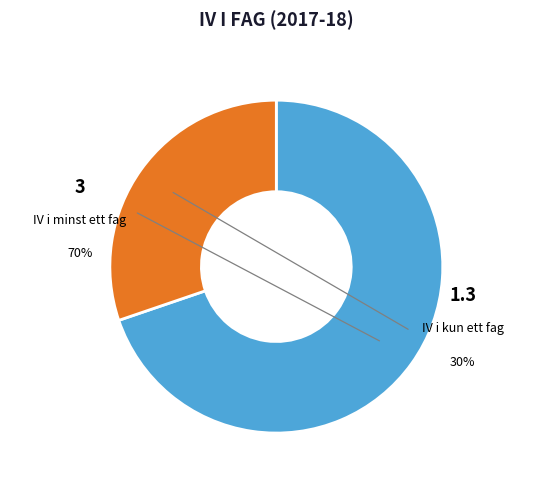

To the nearest percent, what is the average slice percentage?

50%